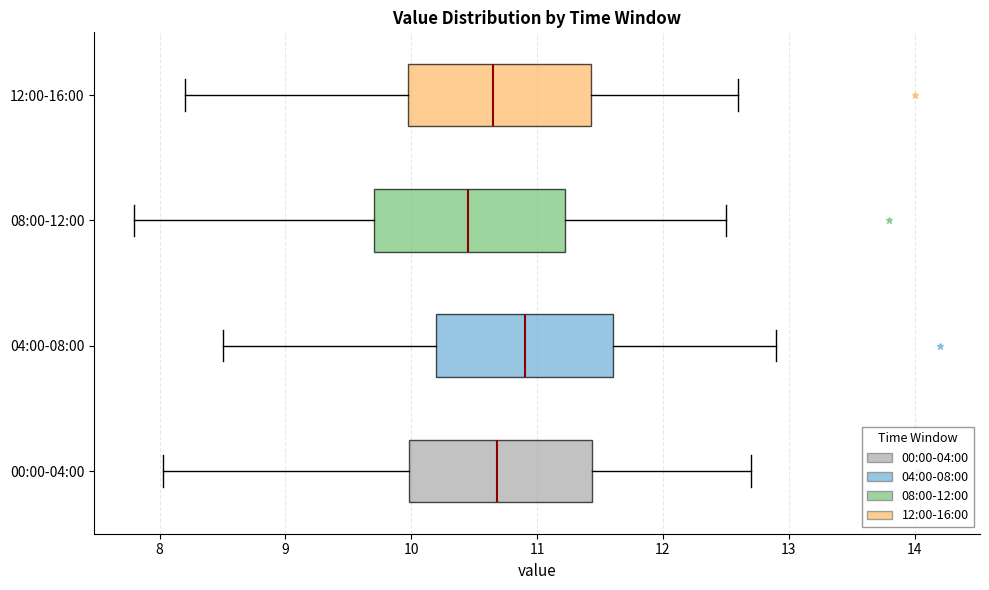

Reading bottom to top, read every box against the x-axis: the position of its median line, the range the box covers, and the ends of its whiskers. The values are not printed on the chart, so give them approximately, as read against the axis.

00:00-04:00: median 10.7, box 10.0 to 11.4, whiskers 8.0 to 12.7
04:00-08:00: median 10.9, box 10.2 to 11.6, whiskers 8.5 to 12.9
08:00-12:00: median 10.5, box 9.7 to 11.2, whiskers 7.8 to 12.5
12:00-16:00: median 10.7, box 10.0 to 11.4, whiskers 8.2 to 12.6